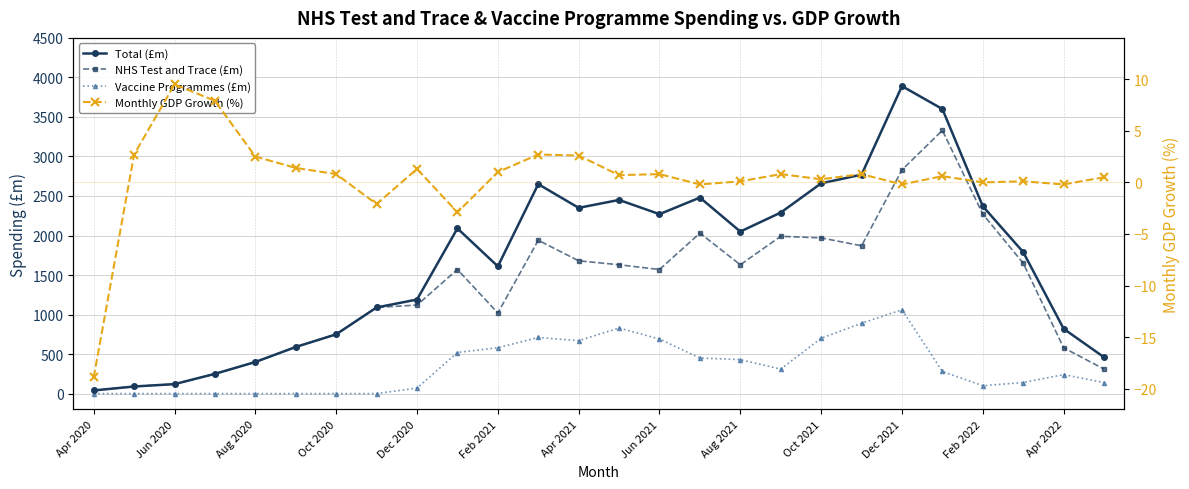

List the series in order of their peak value, highest first.

Total (£m), NHS Test and Trace (£m), Vaccine Programmes (£m), Monthly GDP Growth (%)